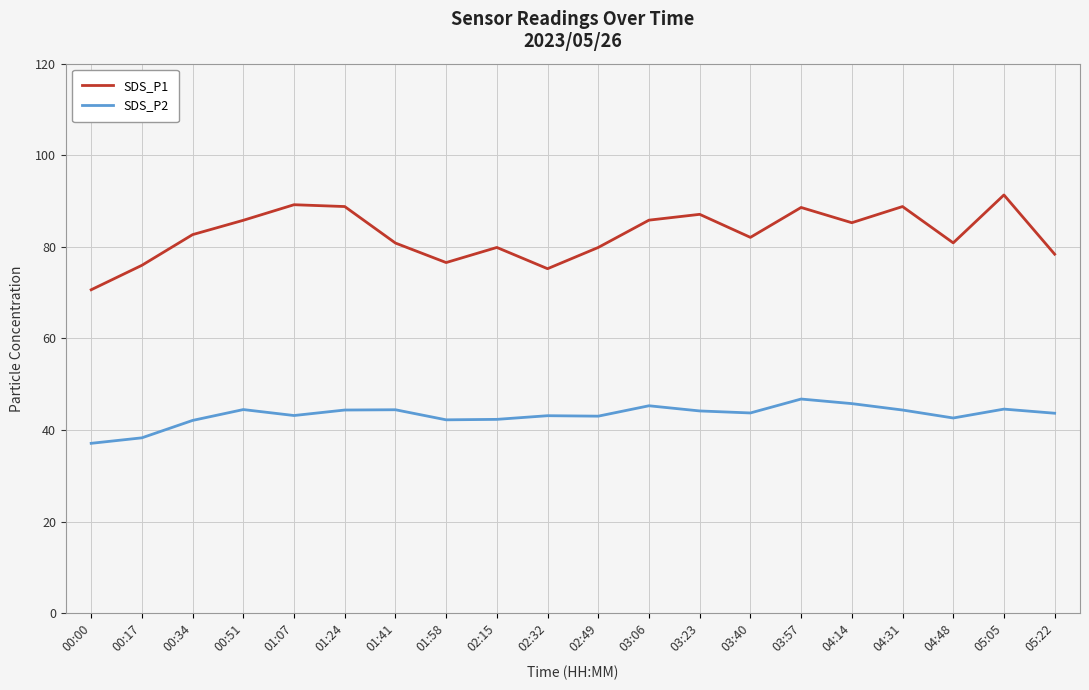

List the series in order of their peak value, highest first.

SDS_P1, SDS_P2